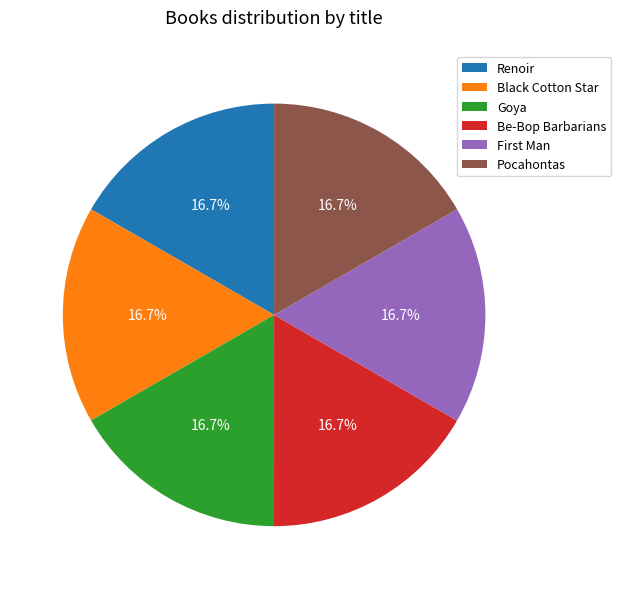

Is there a majority slice in this chart?

No